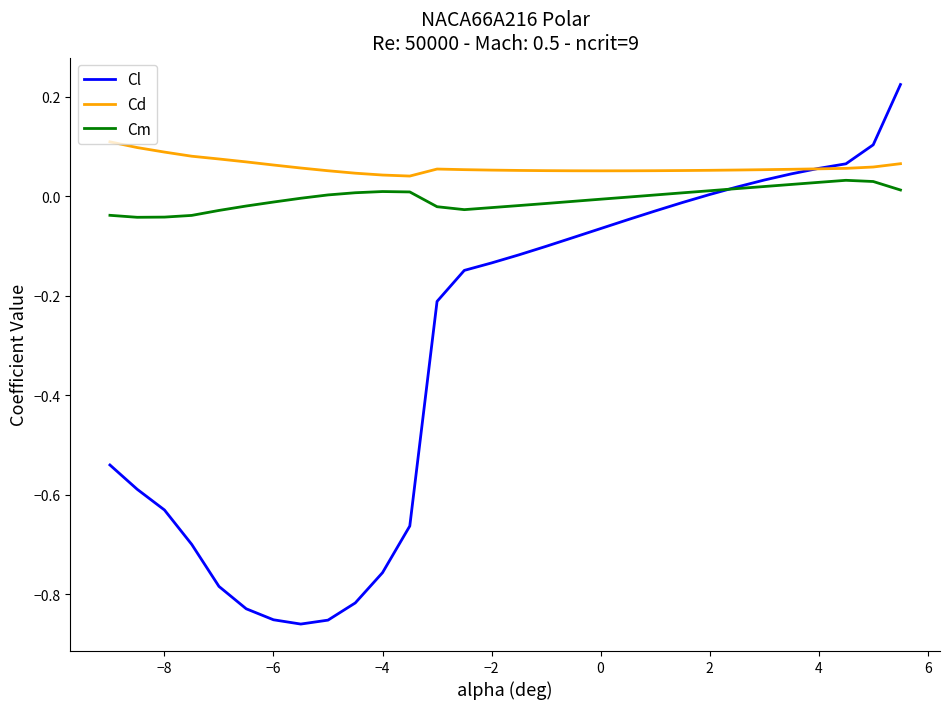

List the series in order of their peak value, highest first.

Cl, Cd, Cm